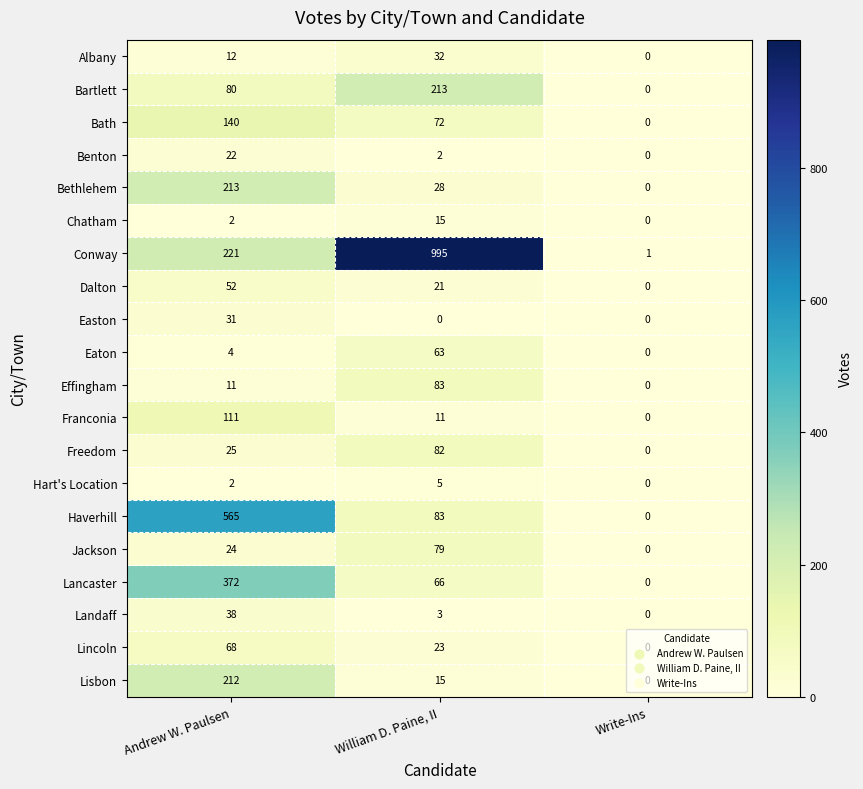

What is the greatest value displayed?

995